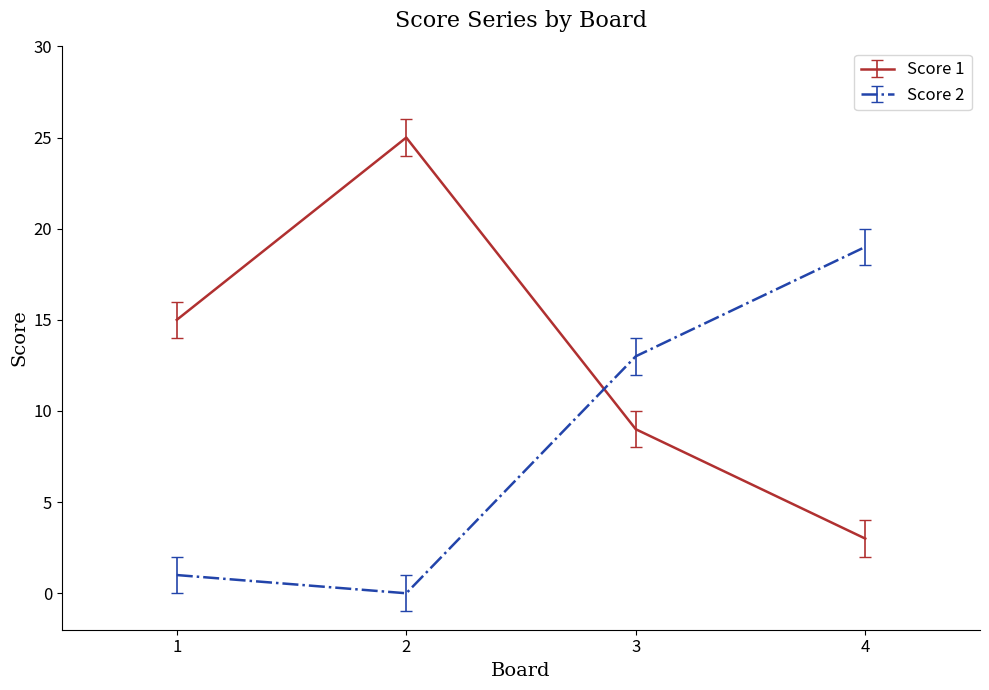

What is the approximate value of Score 2 at 3, to the nearest 10?

10